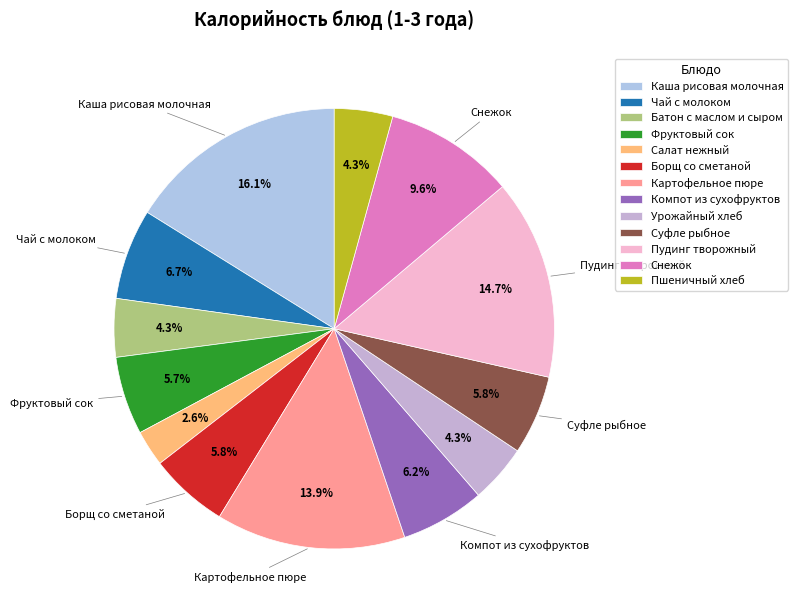

Which category has the smallest portion of the pie?

Салат нежный